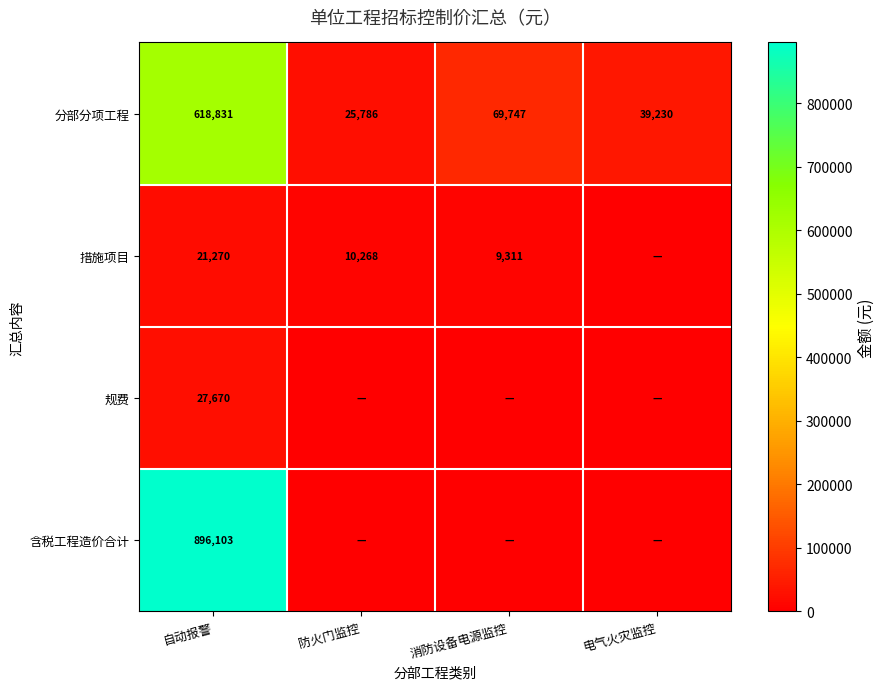

Rank the categories by 分部分项工程 value from lowest to highest.

防火门监控, 电气火灾监控, 消防设备电源监控, 自动报警